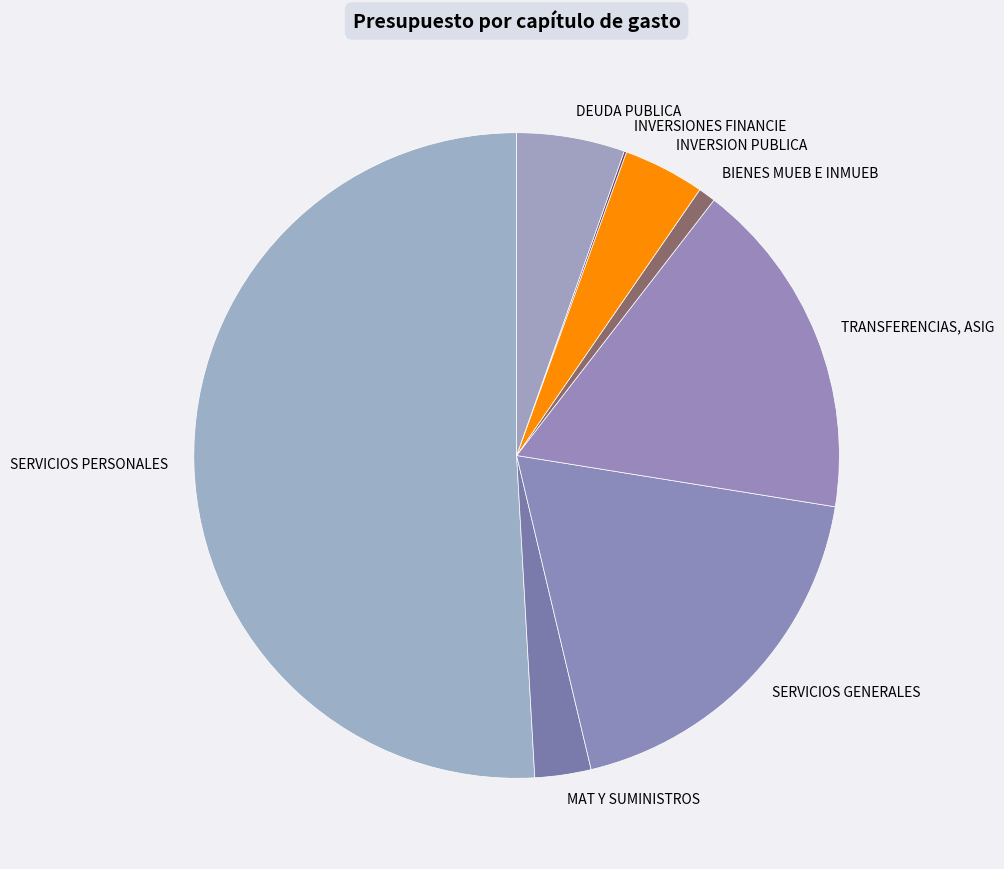

Which has a higher value, MAT Y SUMINISTROS or SERVICIOS PERSONALES?

SERVICIOS PERSONALES